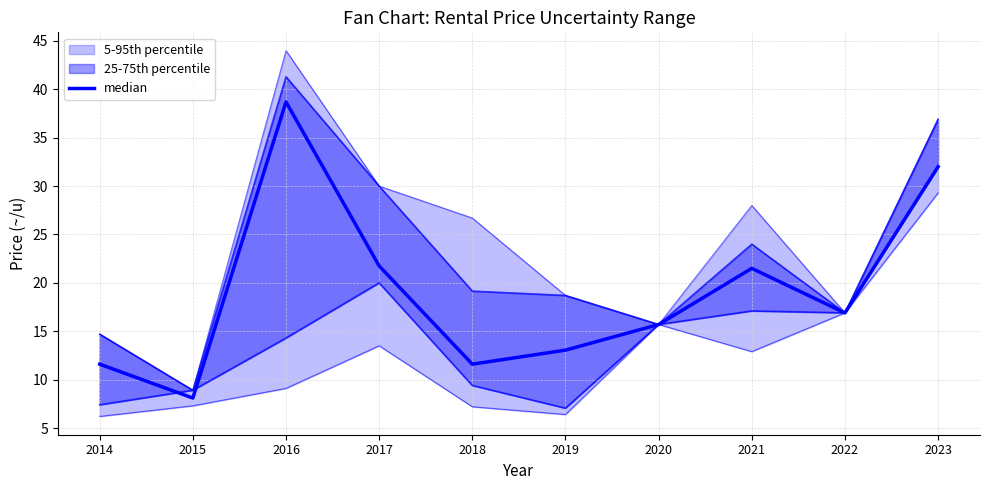

At which label does the data first exceed 16?

2016